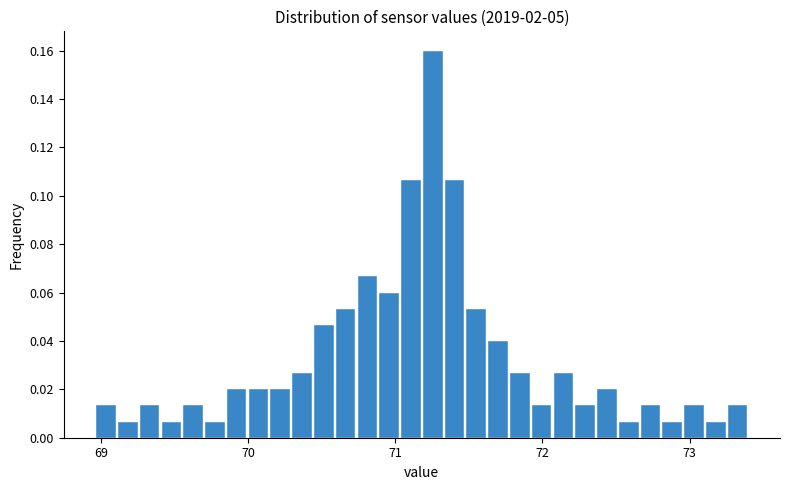

Read against the x-axis, roughly where is the centre of the tallest bar?

71.3